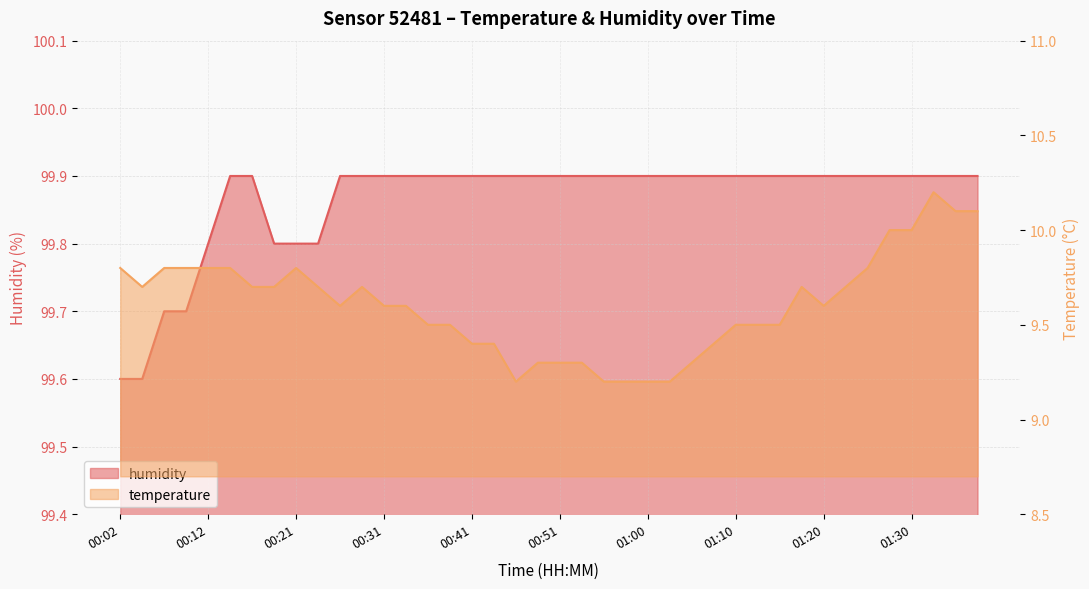

True or false: temperature and humidity intersect in this chart.

False